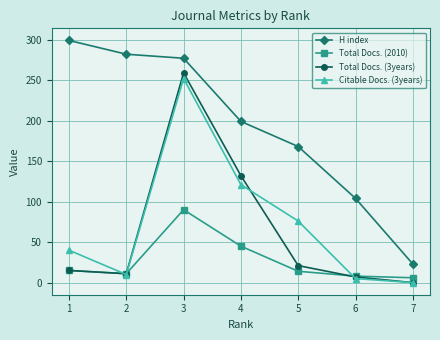

The Total Docs. (2010) series shows 146 at 3. True or false?

False